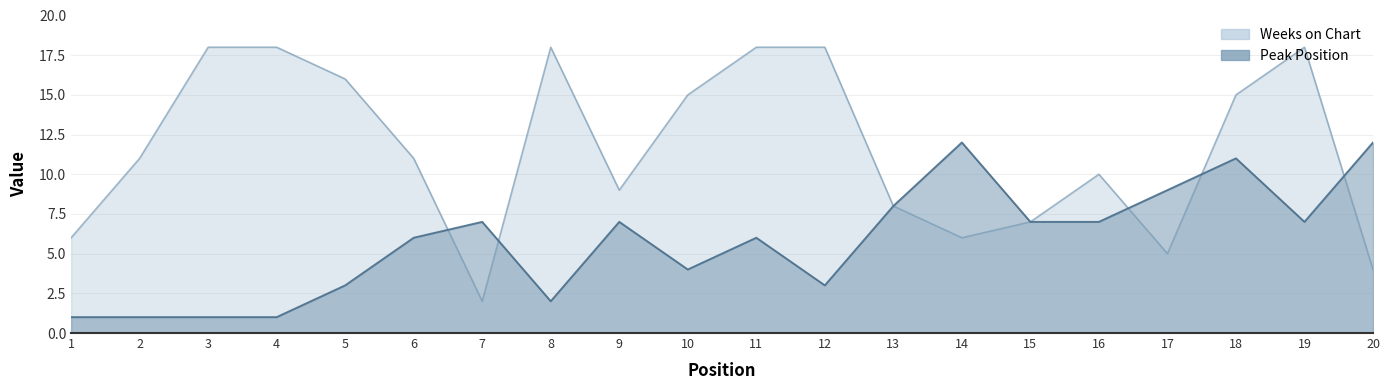

Reading left to right, list all the values displayed in this chart.

Peak Position: 1=1	2=1	3=1	4=1	5=3	6=6	7=7	8=2	9=7	10=4	11=6	12=3	13=8	14=12	15=7	16=7	17=9	18=11	19=7	20=12
Weeks on Chart: 1=6	2=11	3=18	4=18	5=16	6=11	7=2	8=18	9=9	10=15	11=18	12=18	13=8	14=6	15=7	16=10	17=5	18=15	19=18	20=4